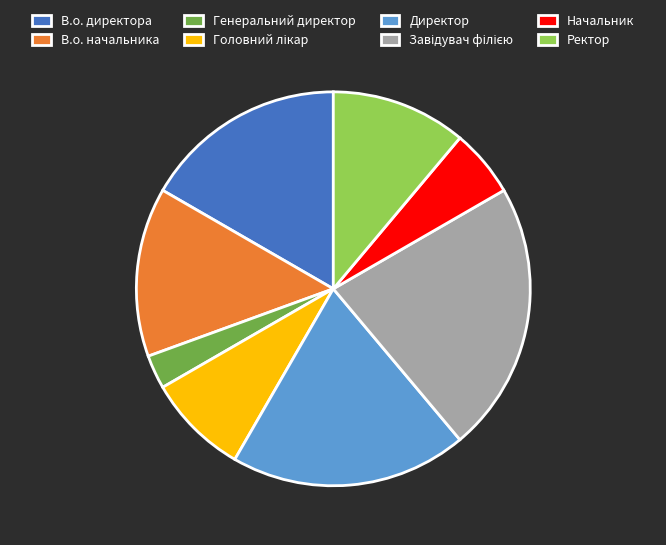

How many slices are in this pie chart?

8